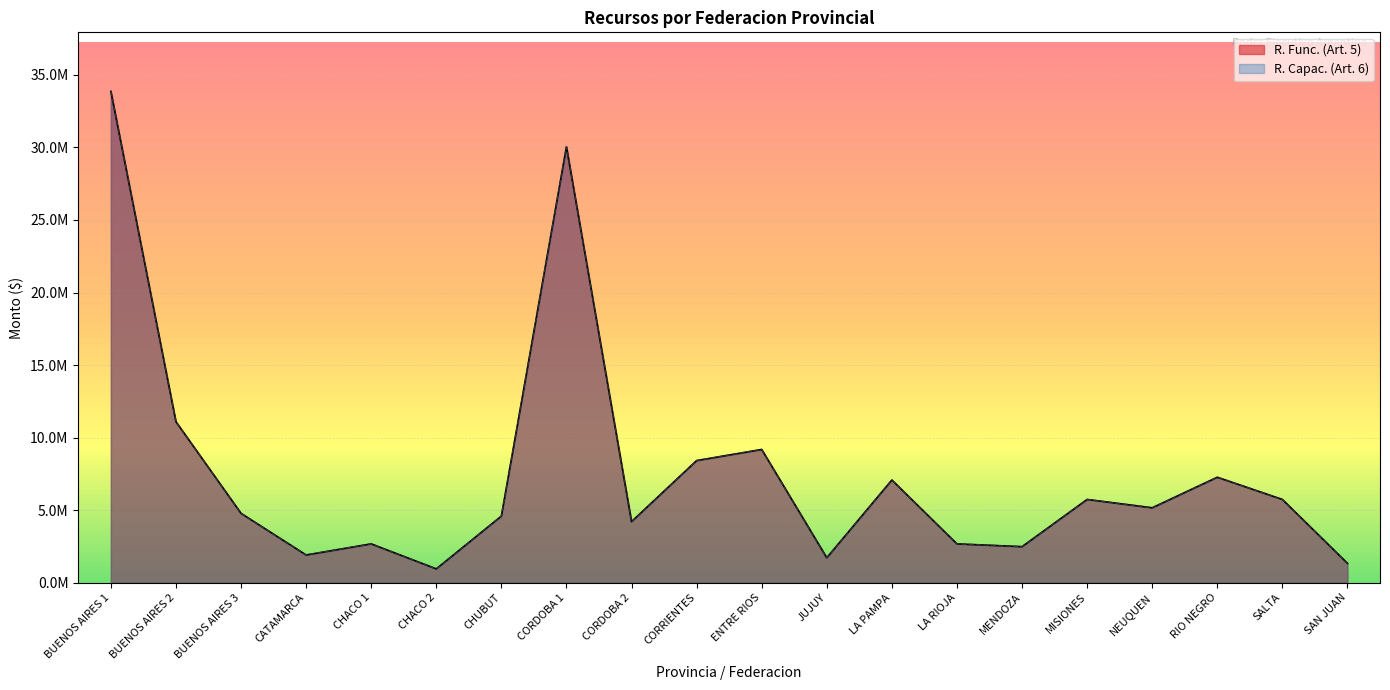

At which label does R. Func. (Art. 5) reach its minimum?

CHACO 2